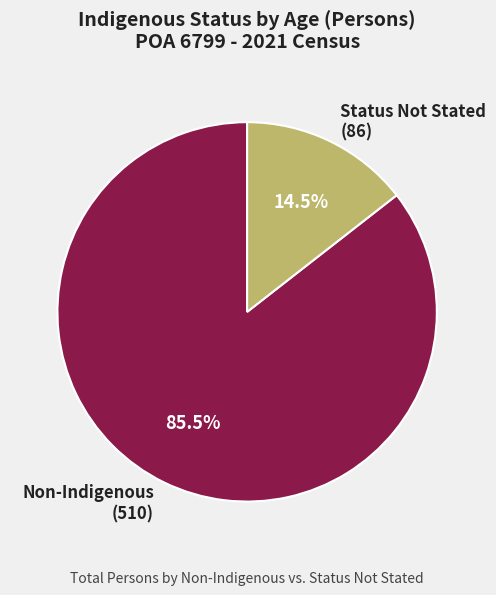

Does Non-Indigenous (510) account for over 50% of the chart?

Yes